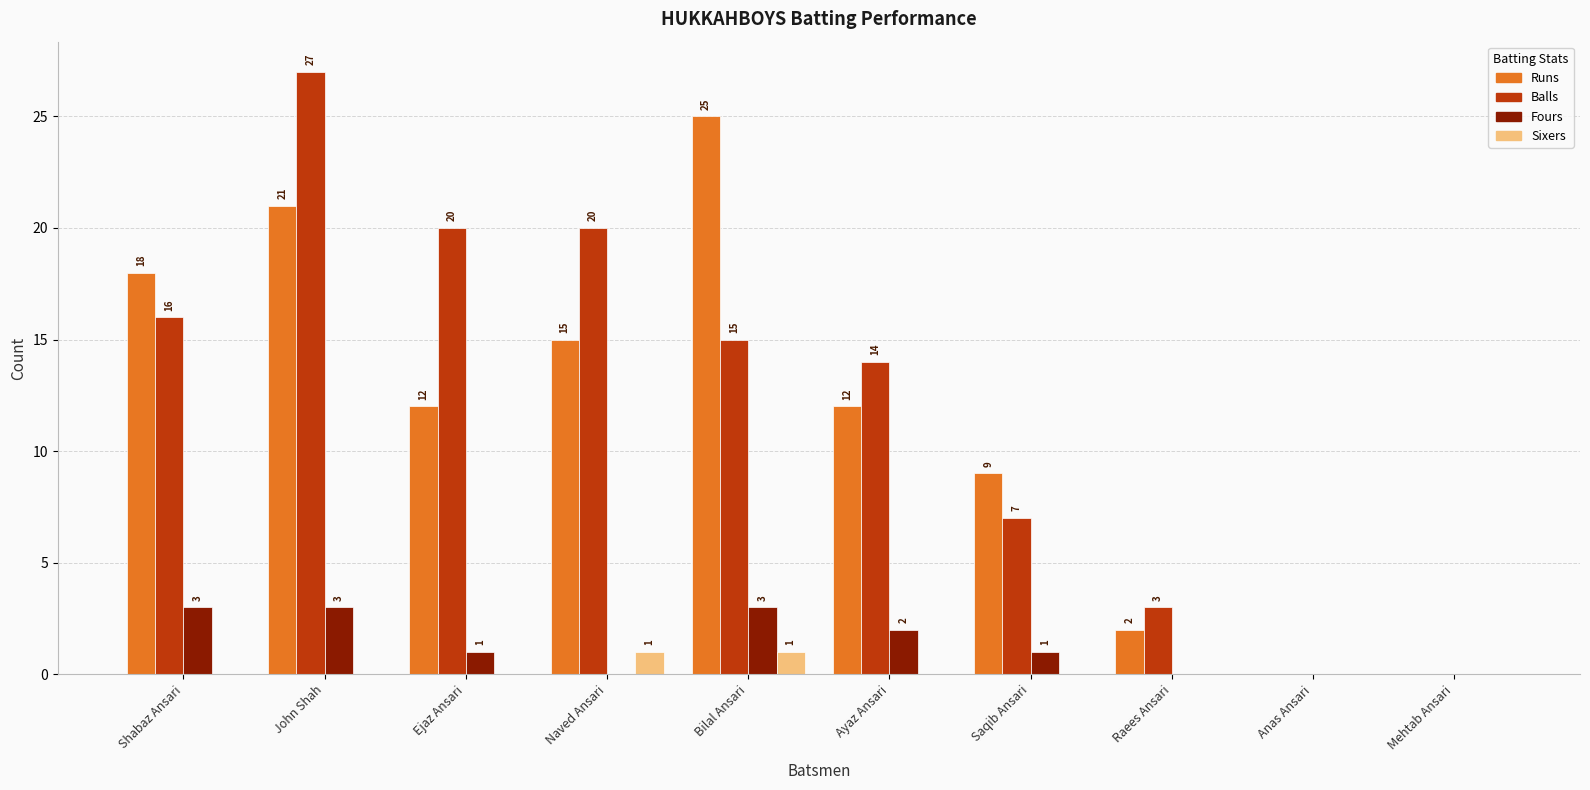

Between John Shah and Ejaz Ansari, which series saw the biggest shift?

Runs